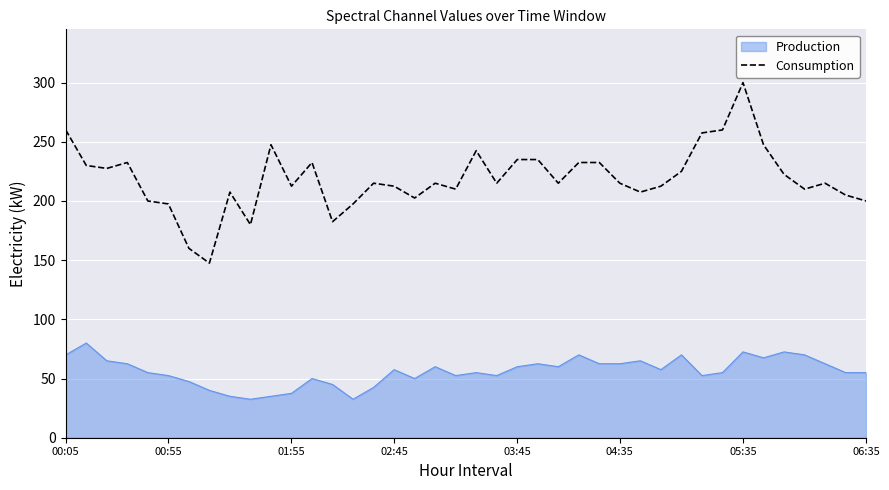

Which series has the largest total across all categories?

Consumption